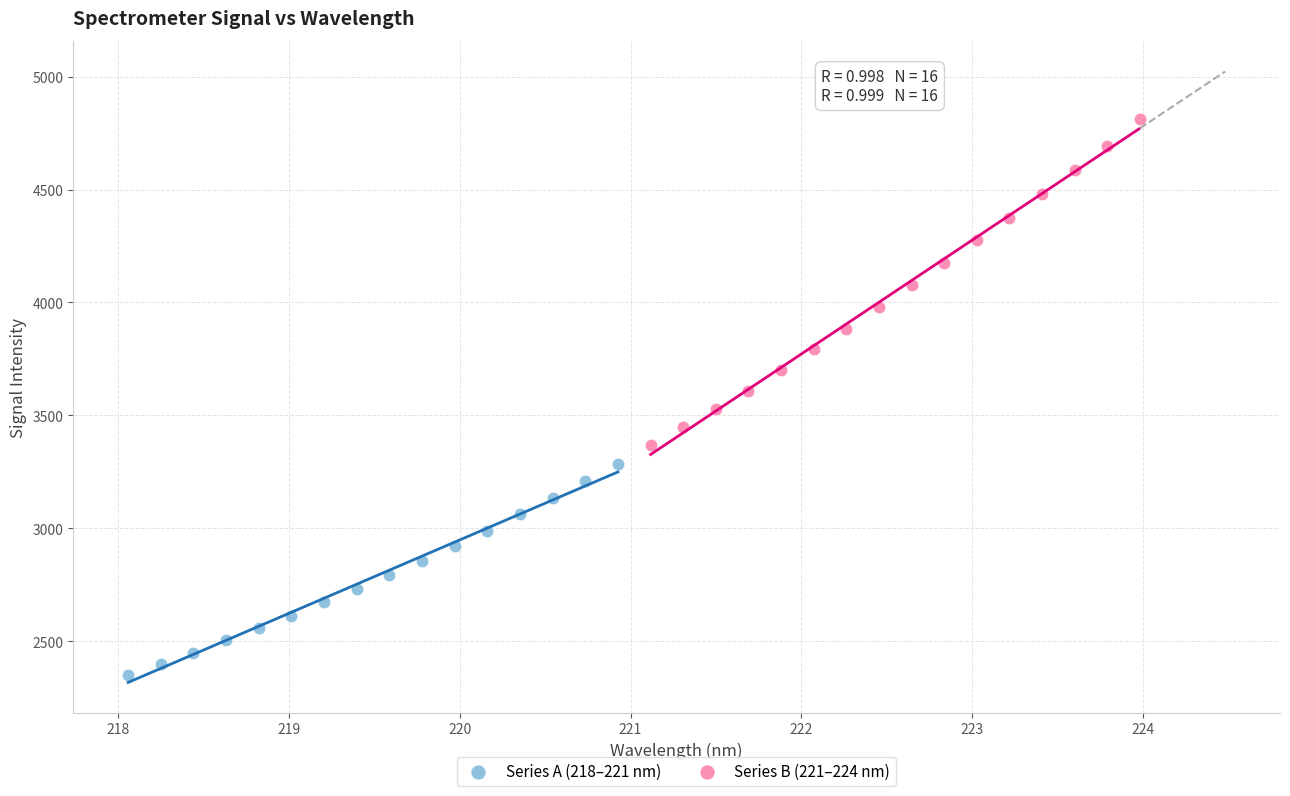

Which series has the largest Y range (max minus min)?

Series B (221–224 nm)